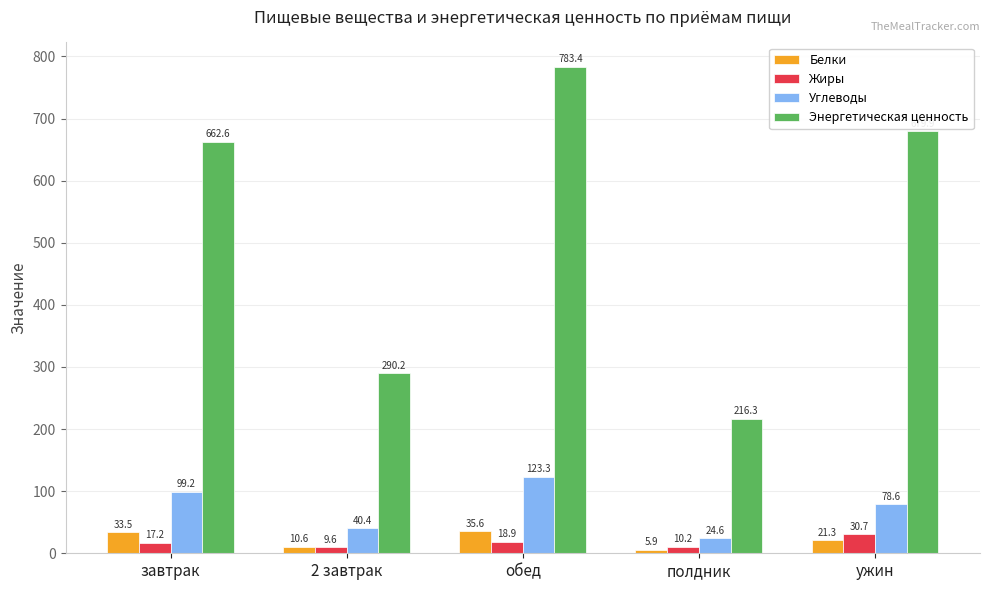

Is it true that Жиры equals 30.7 at ужин?

True